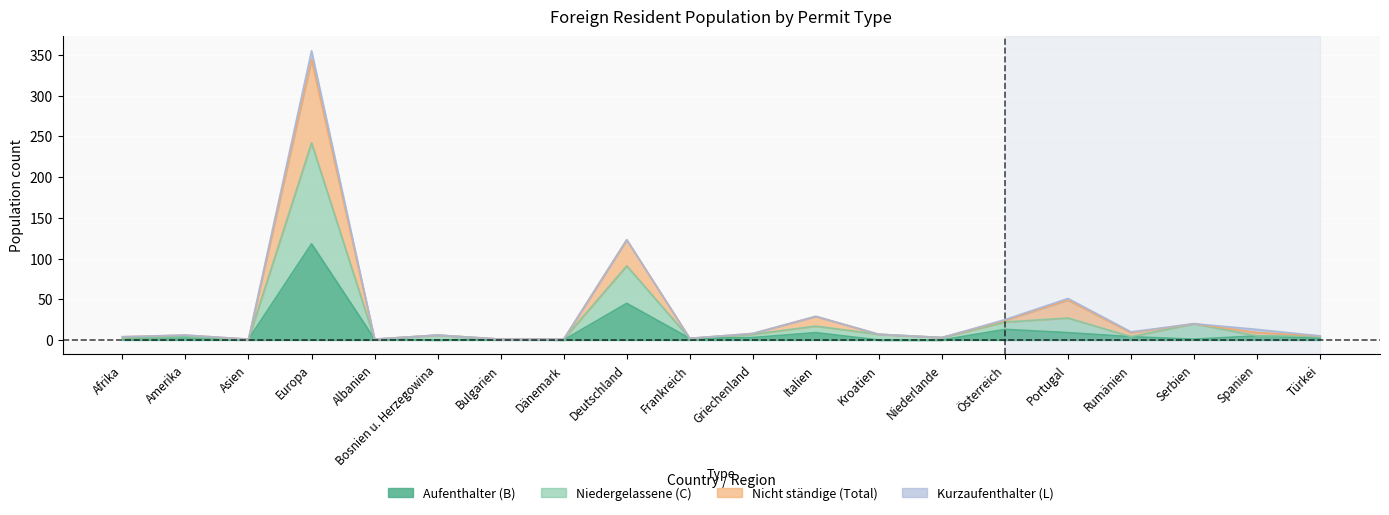

Which has a higher value, Amerika or Frankreich?

Amerika